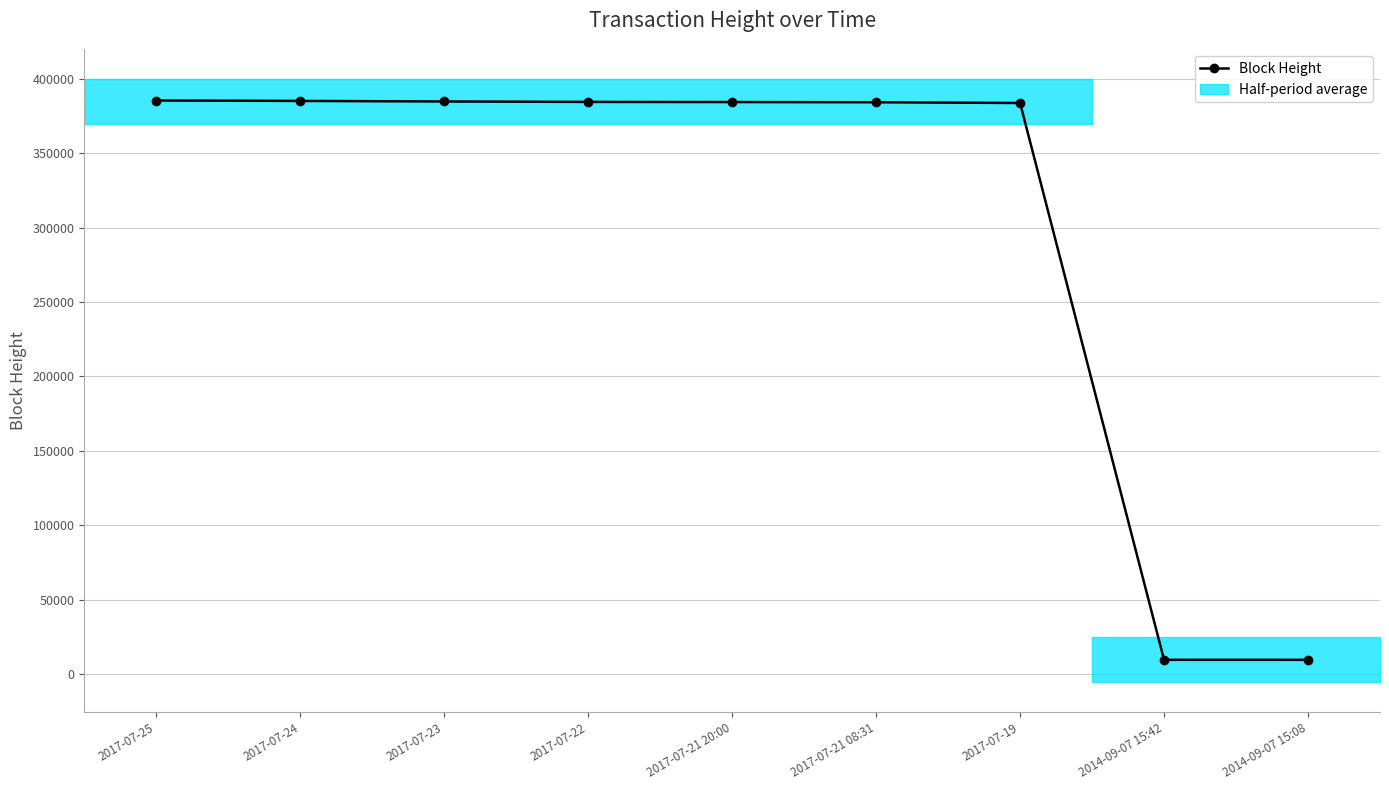

How many lines are shown in the chart?

1